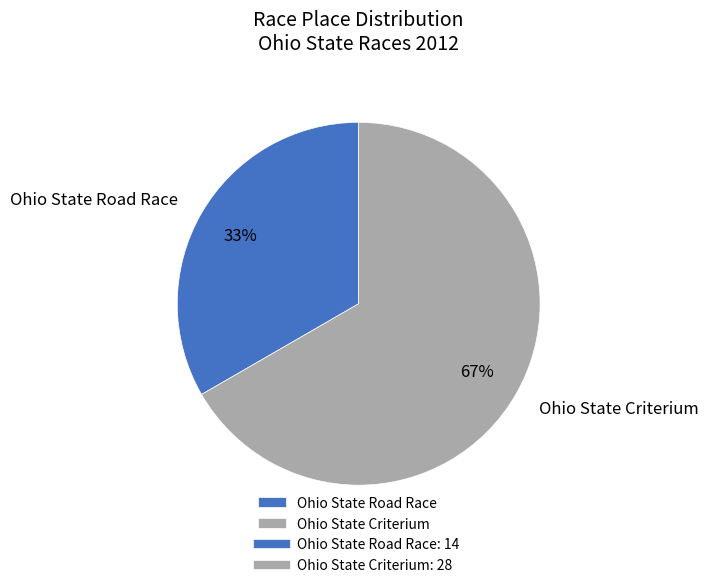

To the nearest percent, what is the average slice percentage?

50%